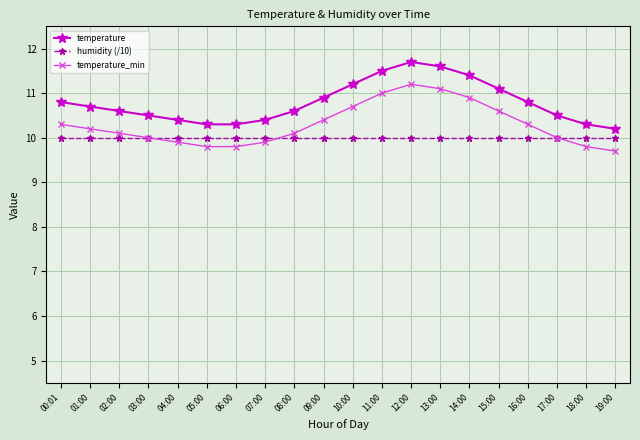

What is the spread (max minus min) of values at 18:00?

0.5